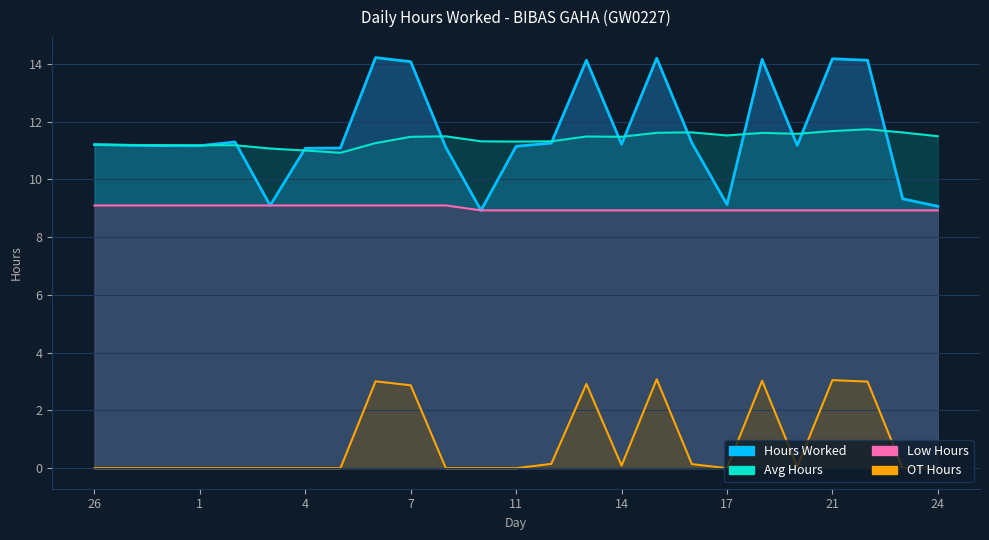

What is the difference between the highest and lowest values at 24?

11.5